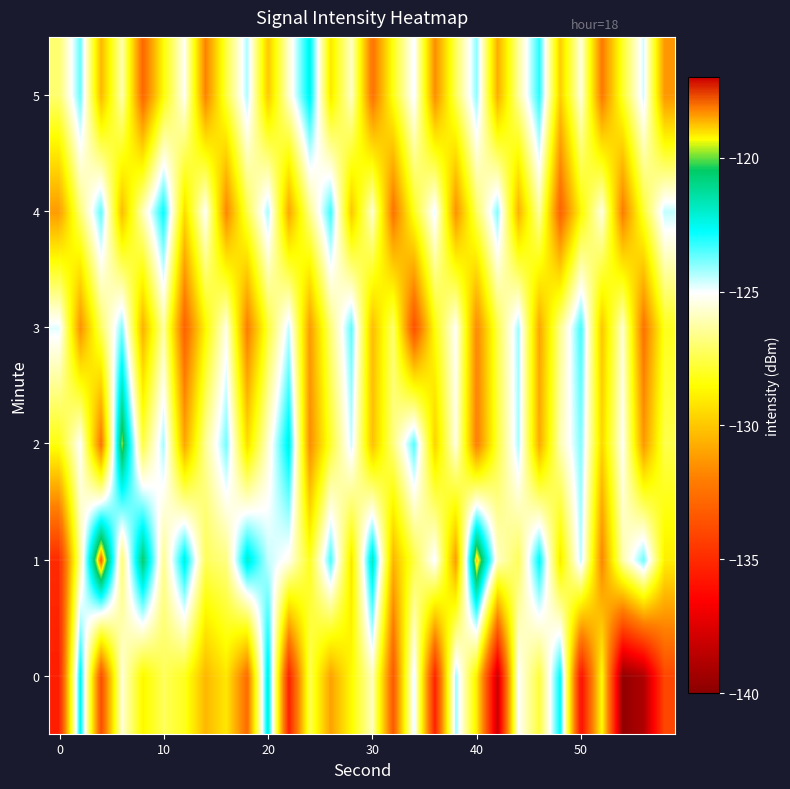

What is the greatest value displayed?

-117.7